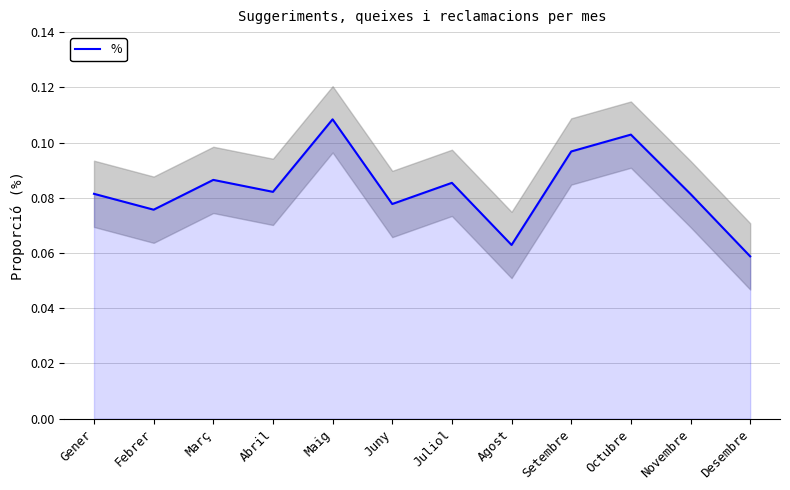

Where is the first local minimum?

Febrer